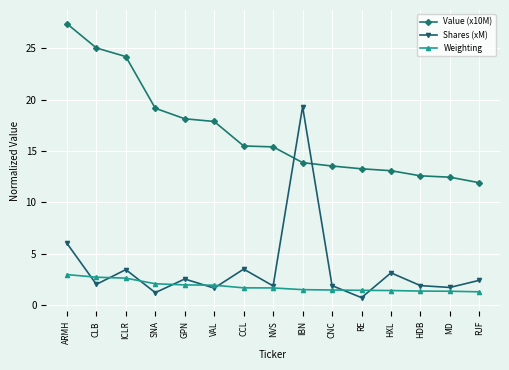

The Weighting series shows 1.0 at ARMH. True or false?

False